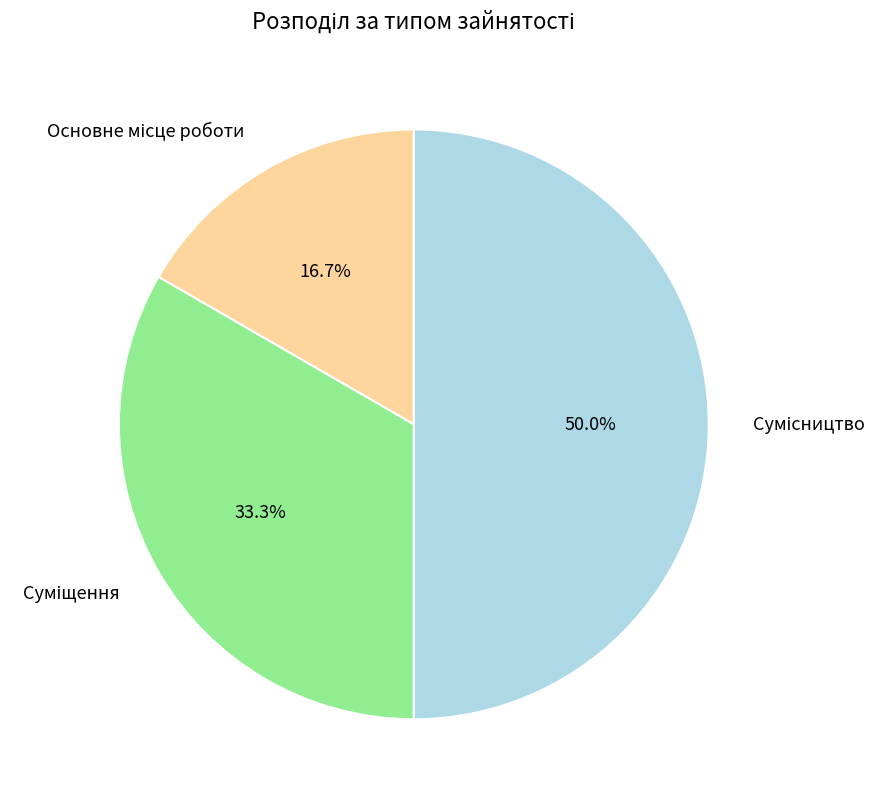

Is there a majority slice in this chart?

No